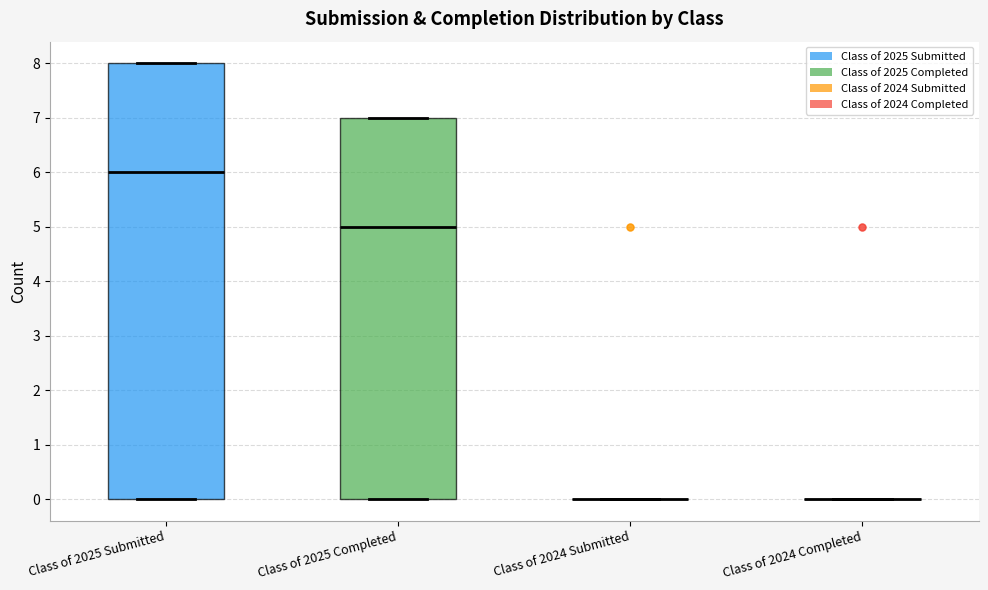

Which box is the tallest, from its lower edge to its upper edge?

Class of 2025 Submitted